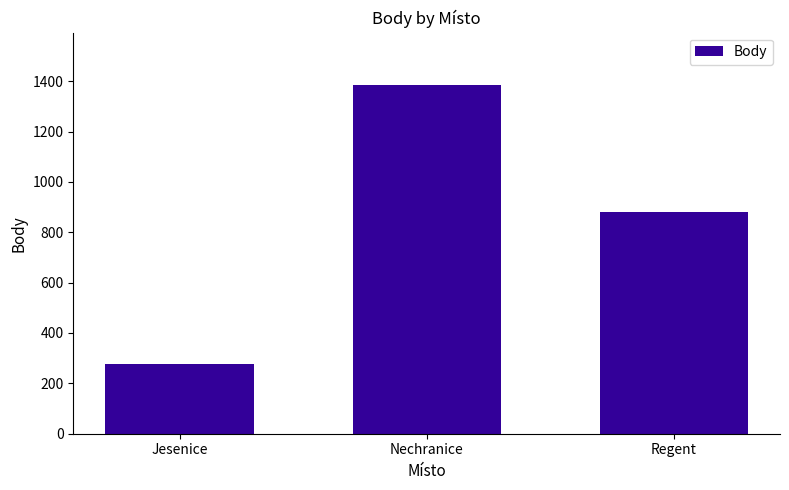

Approximately how many times larger is the value at Jesenice compared to Nechranice?

0.2